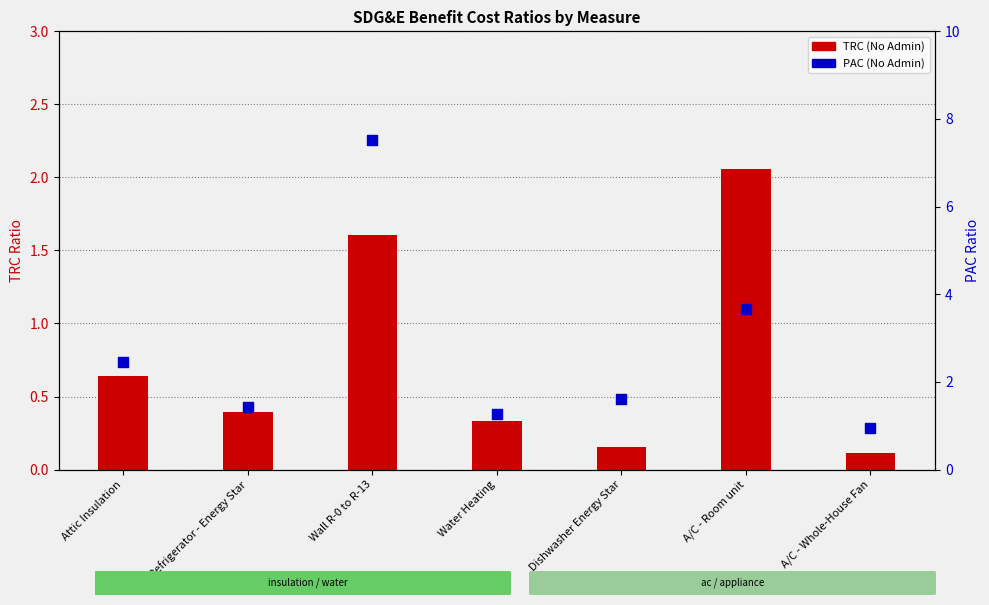

Which series reaches the minimum Y coordinate?

TRC (No Admin)